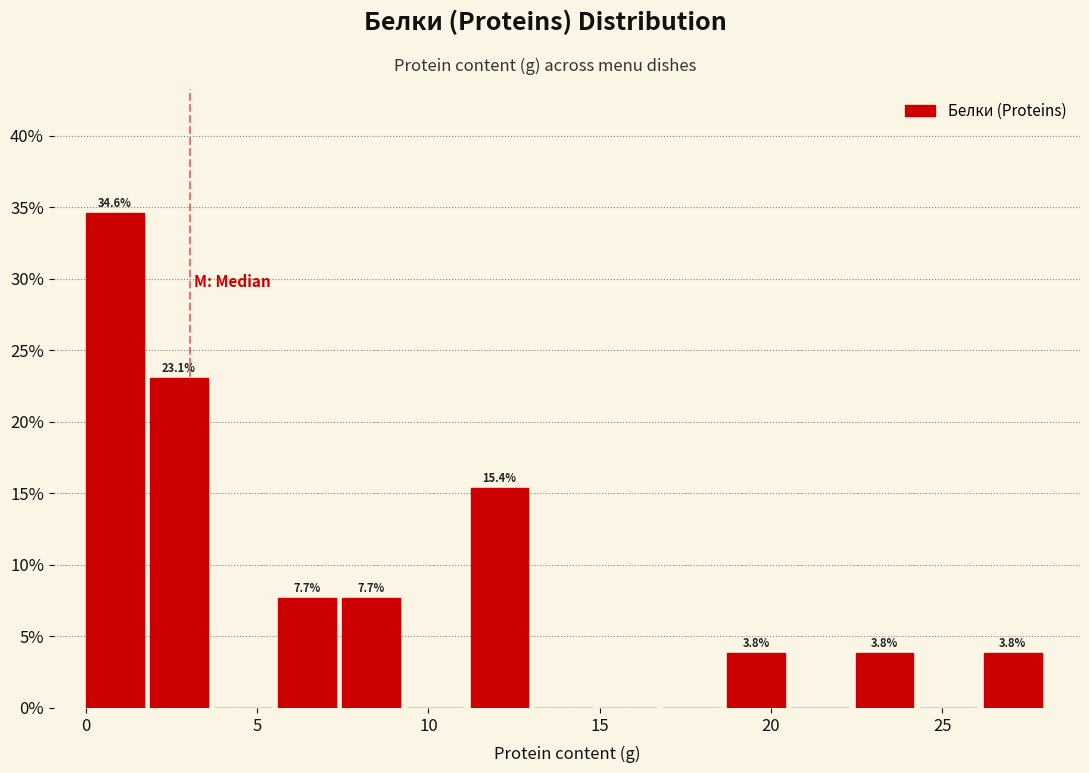

Read against the x-axis, roughly where is the centre of the tallest bar?

1.0